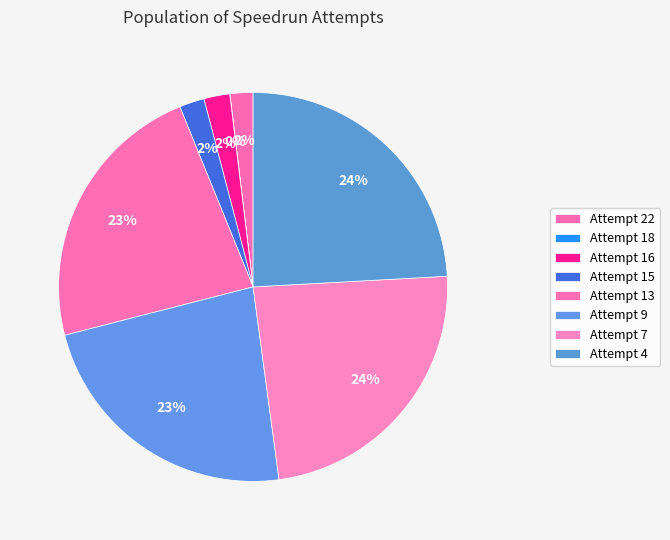

To the nearest percent, what is the difference between the largest and smallest slice percentages?

24%